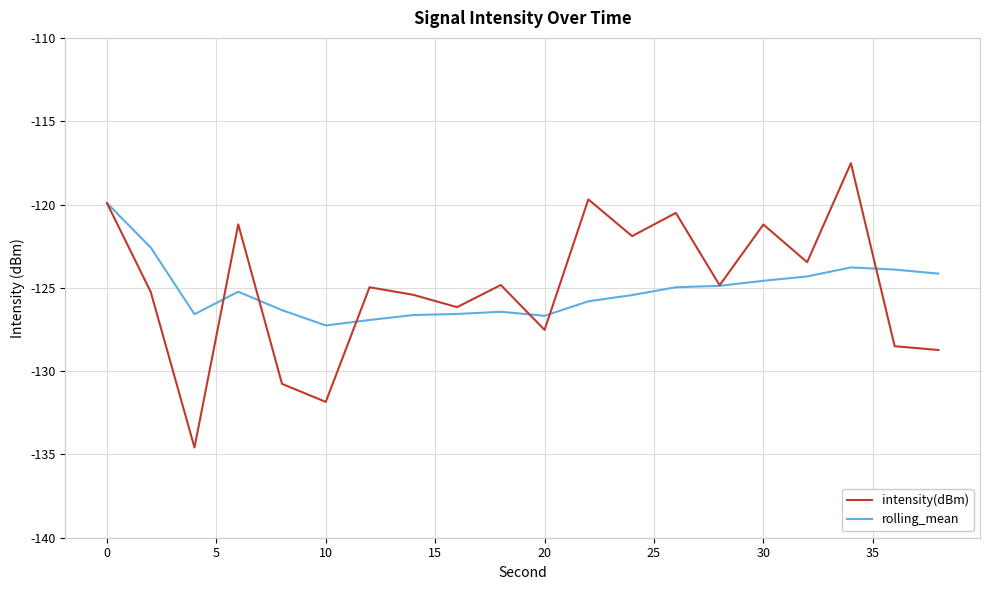

What is the difference between the maximum and minimum values in the intensity(dBm) series?

17.1